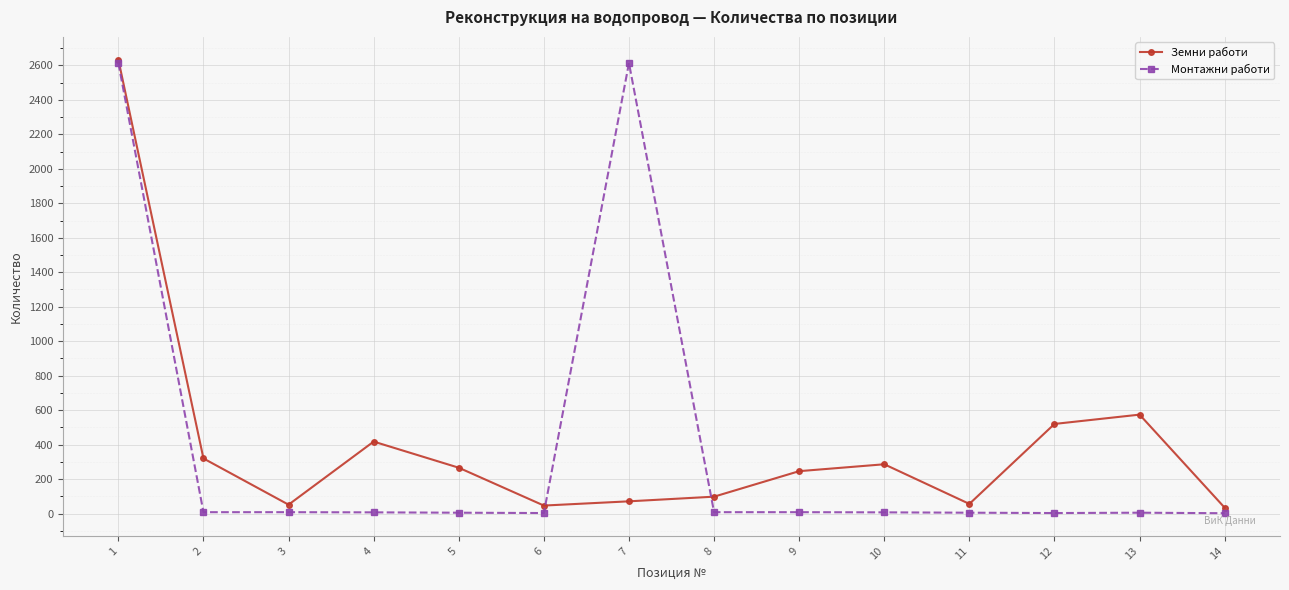

How many distinct data groups are displayed?

2